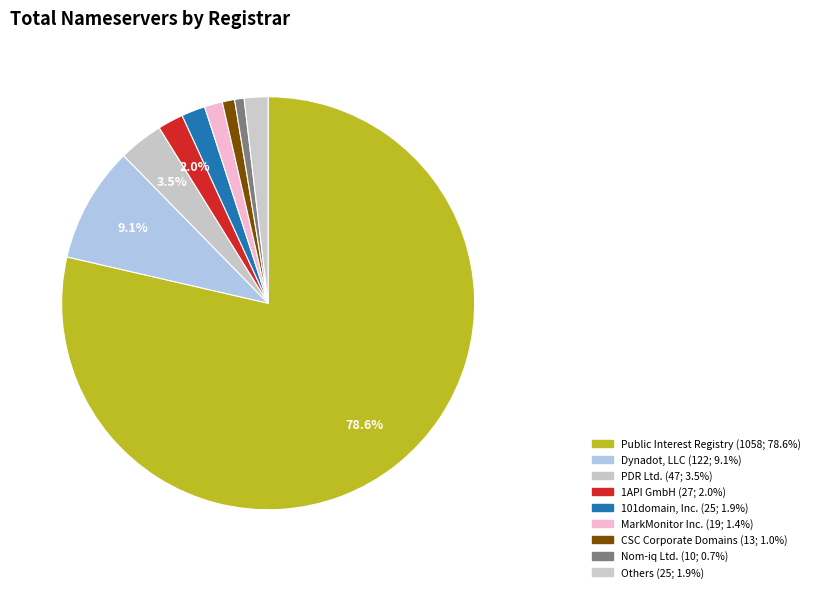

Which category has the biggest portion of the pie?

Public Interest Registry